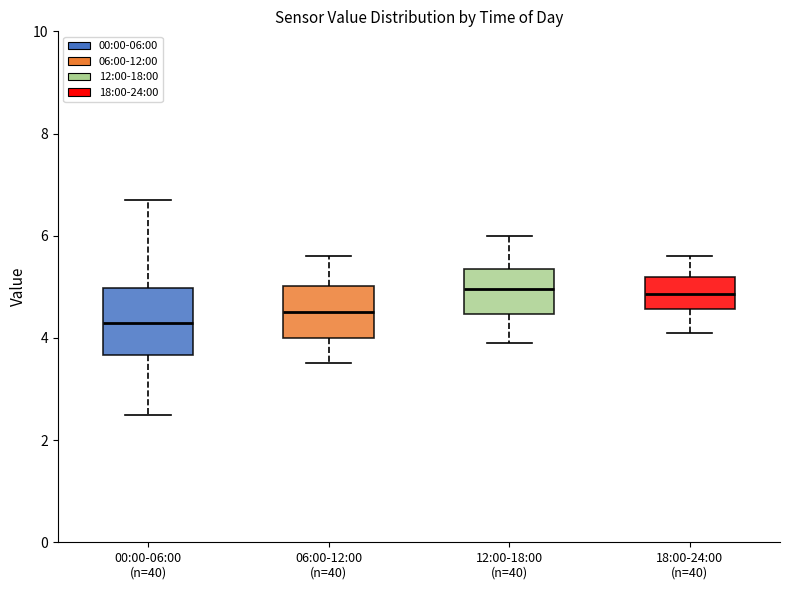

Where is the lower edge of the box for 06:00-12:00 (n=40) on the y-axis? The values are not printed on the chart, so give them approximately, as read against the axis.

4.0